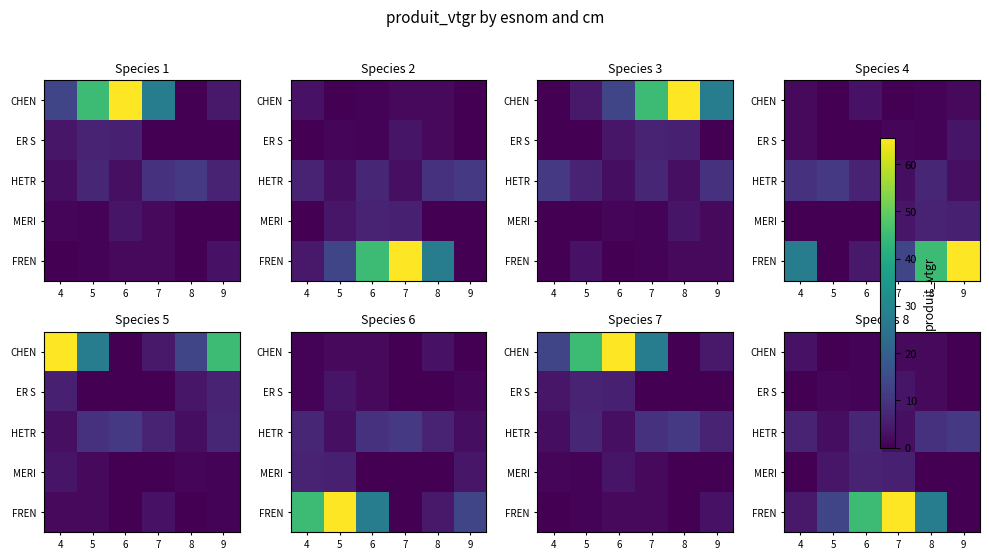

Which series has the largest total across all categories?

FREN